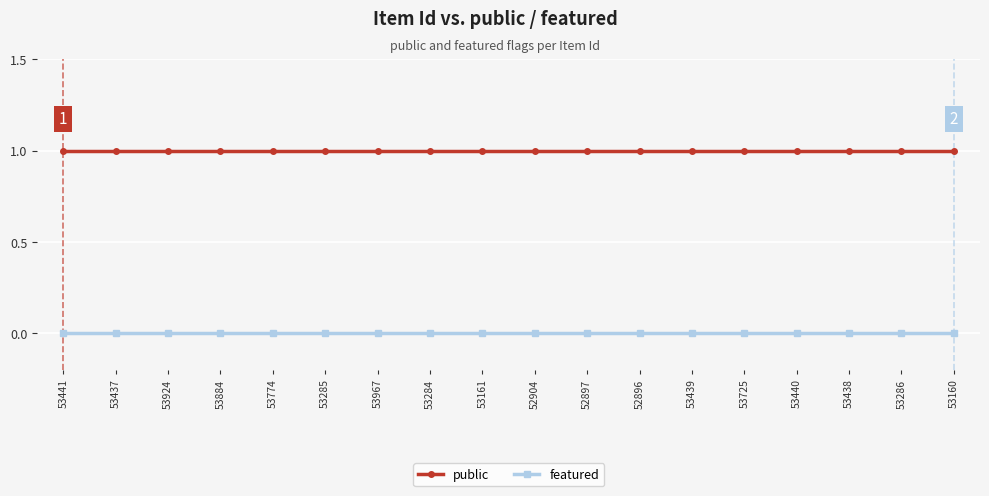

What are all the series names shown in the legend?

public, featured